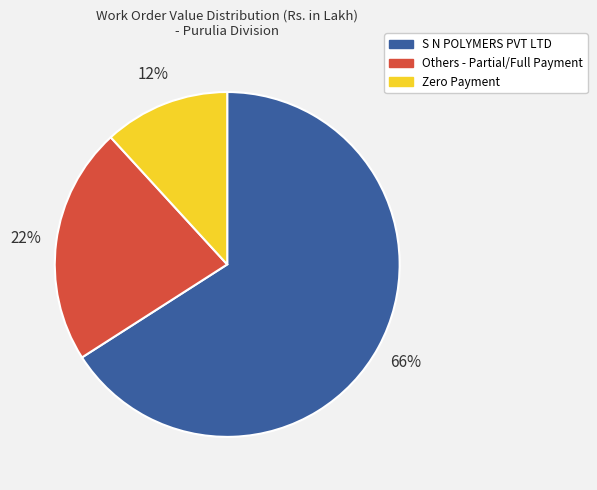

The Others - Partial/Full Payment slice represents 22% of the pie. True or false?

True